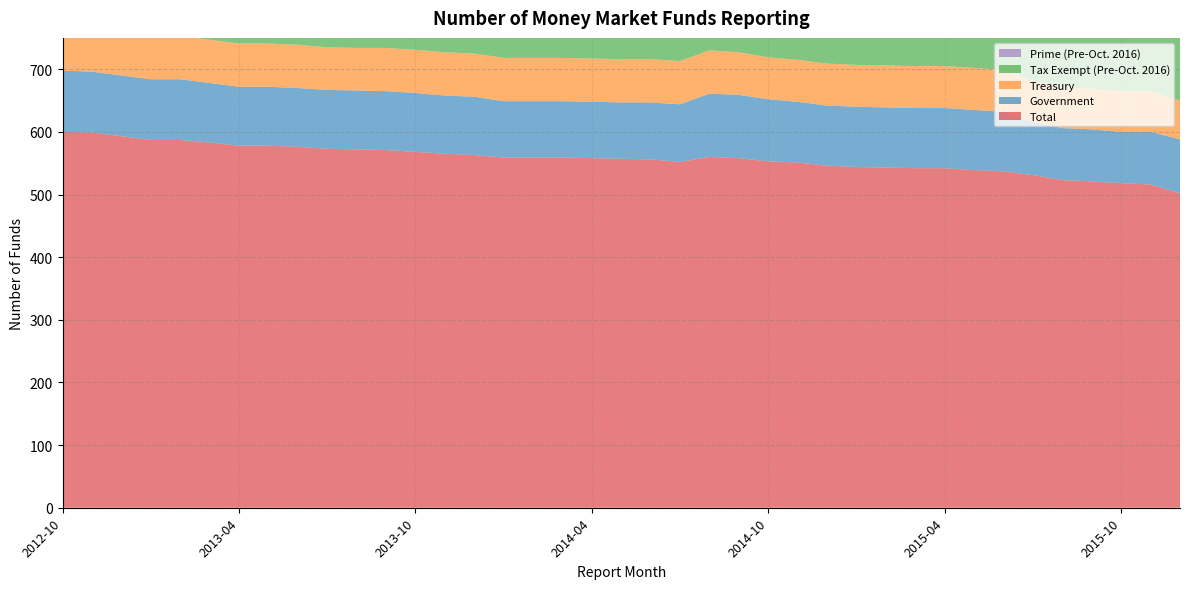

Reading left to right, transcribe all the data shown in this chart.

Total: 2012-10=600	2012-11=599	2012-12=593	2013-01=587	2013-02=587	2013-03=583	2013-04=578	2013-05=578	2013-06=576	2013-07=573	2013-08=572	2013-09=571	2013-10=568	2013-11=565	2013-12=563	2014-01=559	2014-02=559	2014-03=559	2014-04=558	2014-05=557	2014-06=556	2014-07=552	2014-08=560	2014-09=558	2014-10=553	2014-11=551	2014-12=546	2015-01=544	2015-02=543	2015-03=542	2015-04=542	2015-05=539	2015-06=537	2015-07=531	2015-08=523	2015-09=521	2015-10=518	2015-11=516	2015-12=502
Government: 2012-10=98	2012-11=97	2012-12=97	2013-01=97	2013-02=97	2013-03=95	2013-04=94	2013-05=94	2013-06=94	2013-07=94	2013-08=94	2013-09=94	2013-10=94	2013-11=93	2013-12=93	2014-01=90	2014-02=90	2014-03=90	2014-04=90	2014-05=90	2014-06=91	2014-07=92	2014-08=101	2014-09=101	2014-10=99	2014-11=97	2014-12=96	2015-01=96	2015-02=96	2015-03=96	2015-04=96	2015-05=96	2015-06=95	2015-07=85	2015-08=83	2015-09=83	2015-10=82	2015-11=84	2015-12=86
Treasury: 2012-10=70	2012-11=70	2012-12=70	2013-01=69	2013-02=69	2013-03=69	2013-04=69	2013-05=69	2013-06=69	2013-07=68	2013-08=68	2013-09=69	2013-10=69	2013-11=69	2013-12=69	2014-01=69	2014-02=69	2014-03=69	2014-04=69	2014-05=69	2014-06=69	2014-07=69	2014-08=69	2014-09=68	2014-10=67	2014-11=67	2014-12=67	2015-01=67	2015-02=67	2015-03=67	2015-04=67	2015-05=67	2015-06=67	2015-07=66	2015-08=65	2015-09=65	2015-10=65	2015-11=65	2015-12=62
Tax Exempt (Pre-Oct. 2016): 2012-10=189	2012-11=189	2012-12=184	2013-01=180	2013-02=180	2013-03=179	2013-04=177	2013-05=176	2013-06=176	2013-07=175	2013-08=174	2013-09=173	2013-10=173	2013-11=173	2013-12=172	2014-01=171	2014-02=171	2014-03=171	2014-04=171	2014-05=171	2014-06=171	2014-07=171	2014-08=171	2014-09=170	2014-10=169	2014-11=167	2014-12=163	2015-01=161	2015-02=161	2015-03=161	2015-04=161	2015-05=160	2015-06=159	2015-07=157	2015-08=153	2015-09=152	2015-10=150	2015-11=149	2015-12=147
Prime (Pre-Oct. 2016): 2012-10=243	2012-11=243	2012-12=242	2013-01=241	2013-02=241	2013-03=240	2013-04=238	2013-05=239	2013-06=237	2013-07=236	2013-08=236	2013-09=235	2013-10=232	2013-11=230	2013-12=229	2014-01=229	2014-02=229	2014-03=229	2014-04=228	2014-05=227	2014-06=225	2014-07=220	2014-08=219	2014-09=219	2014-10=218	2014-11=220	2014-12=220	2015-01=220	2015-02=219	2015-03=218	2015-04=218	2015-05=216	2015-06=216	2015-07=223	2015-08=222	2015-09=221	2015-10=221	2015-11=218	2015-12=207